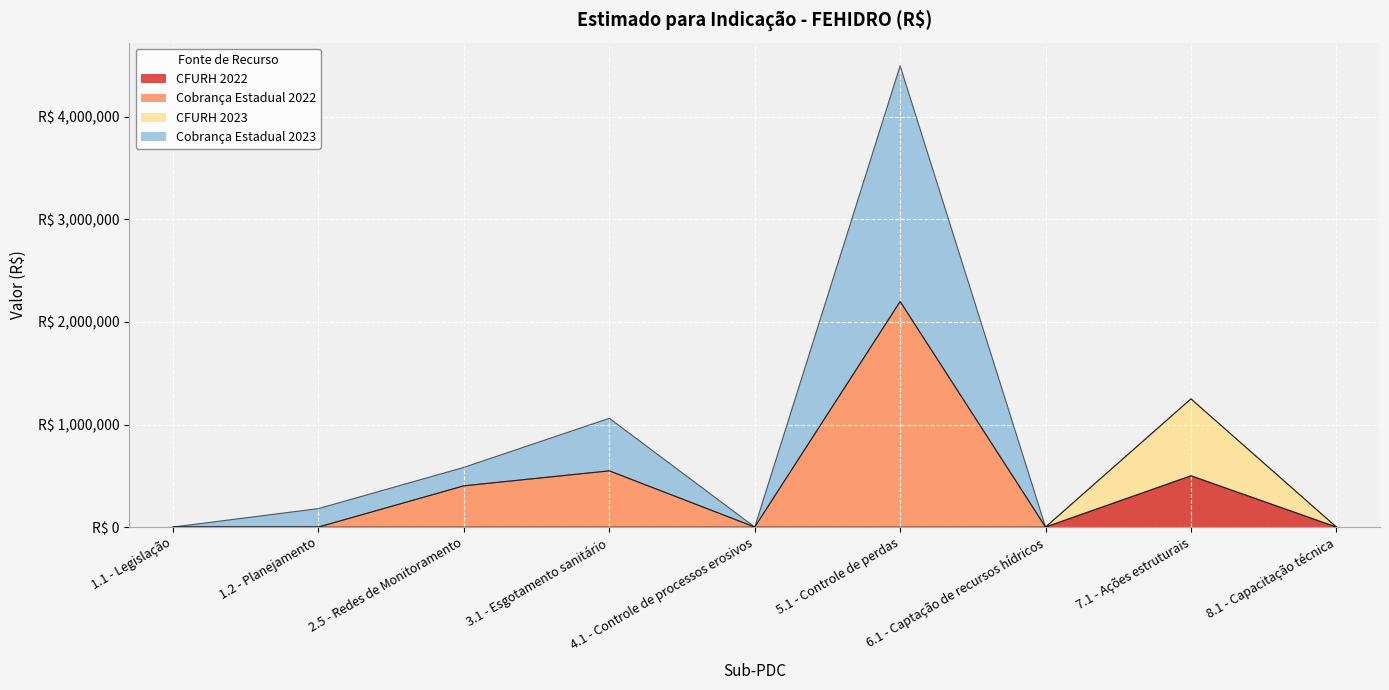

The CFURH 2022 series shows 0.0 at 4.1 - Controle de processos erosivos. True or false?

True